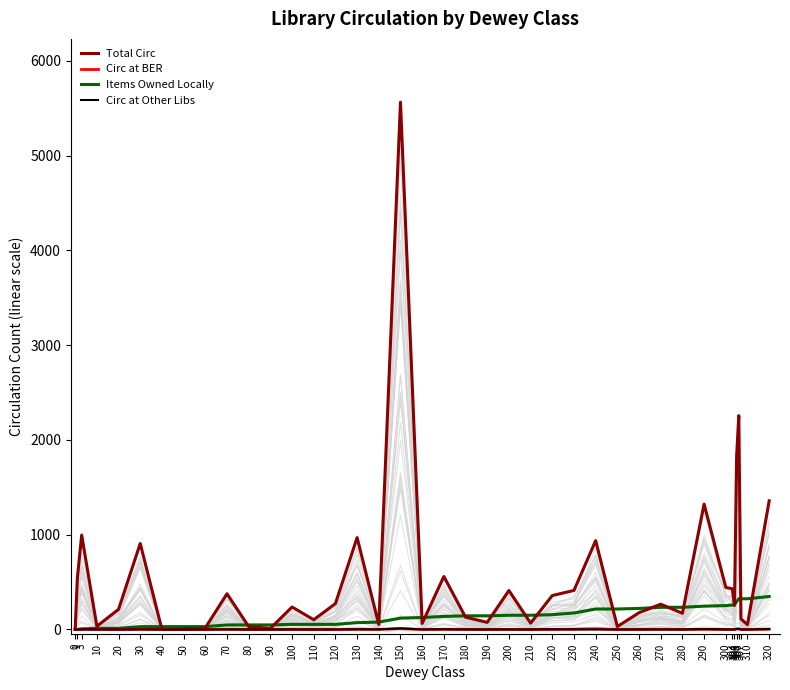

Which series has the largest range (max minus min)?

Total Circ